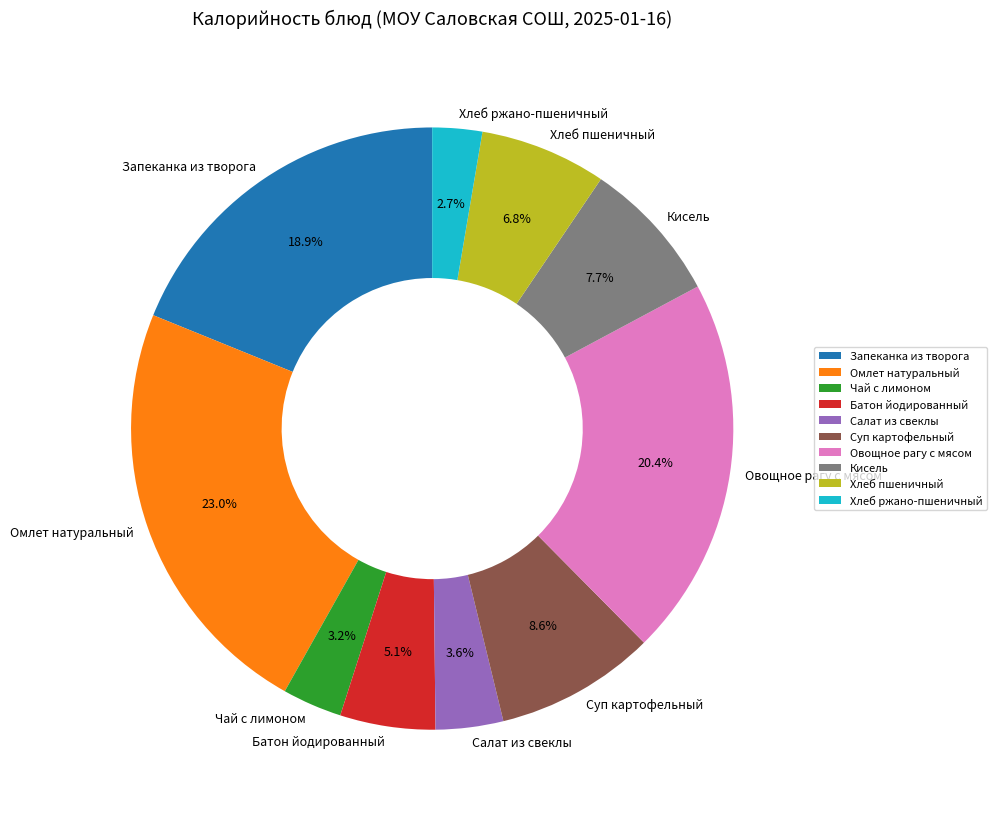

Is there a majority slice in this chart?

No